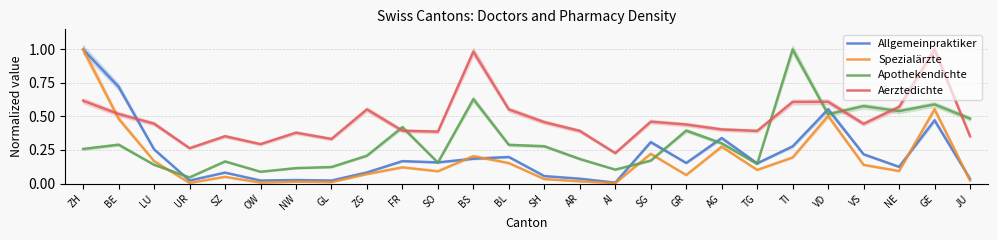

How many series are shown in this chart?

4